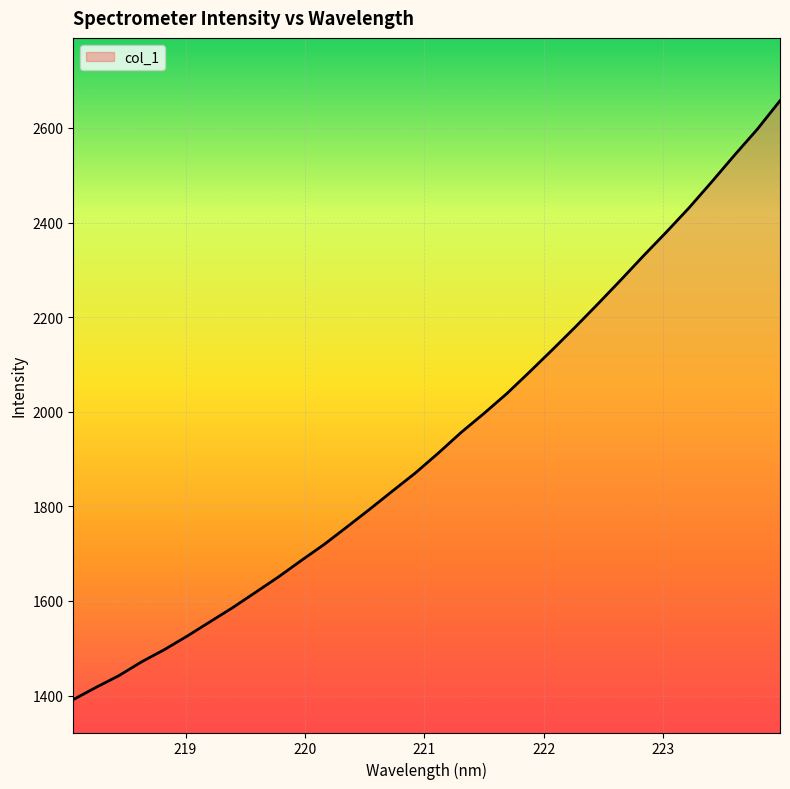

What is the minimum value shown in the chart?

1391.3